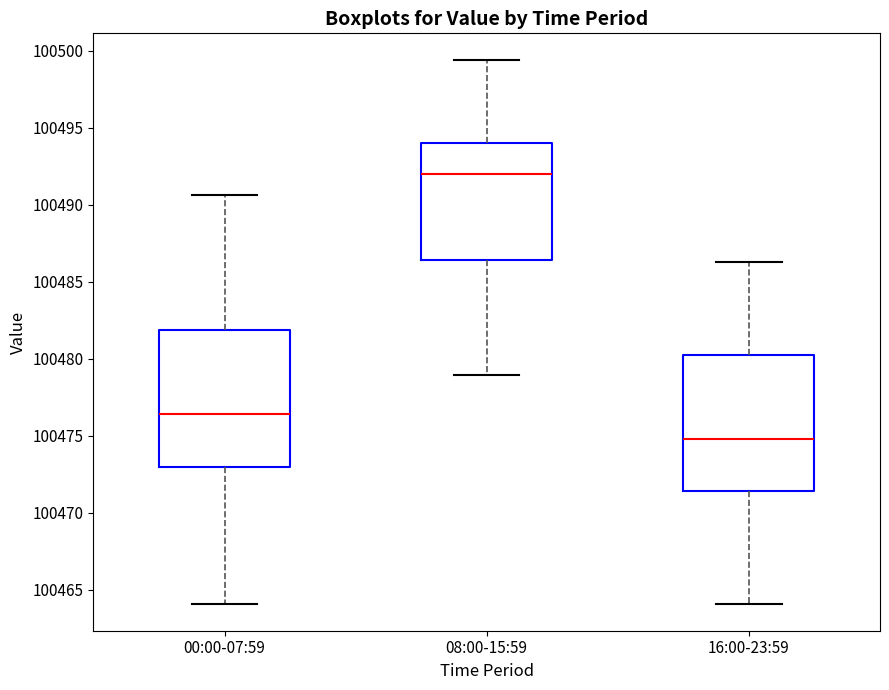

Where is the upper edge of the box for 16:00-23:59 on the y-axis? The values are not printed on the chart, so give them approximately, as read against the axis.

100480.5